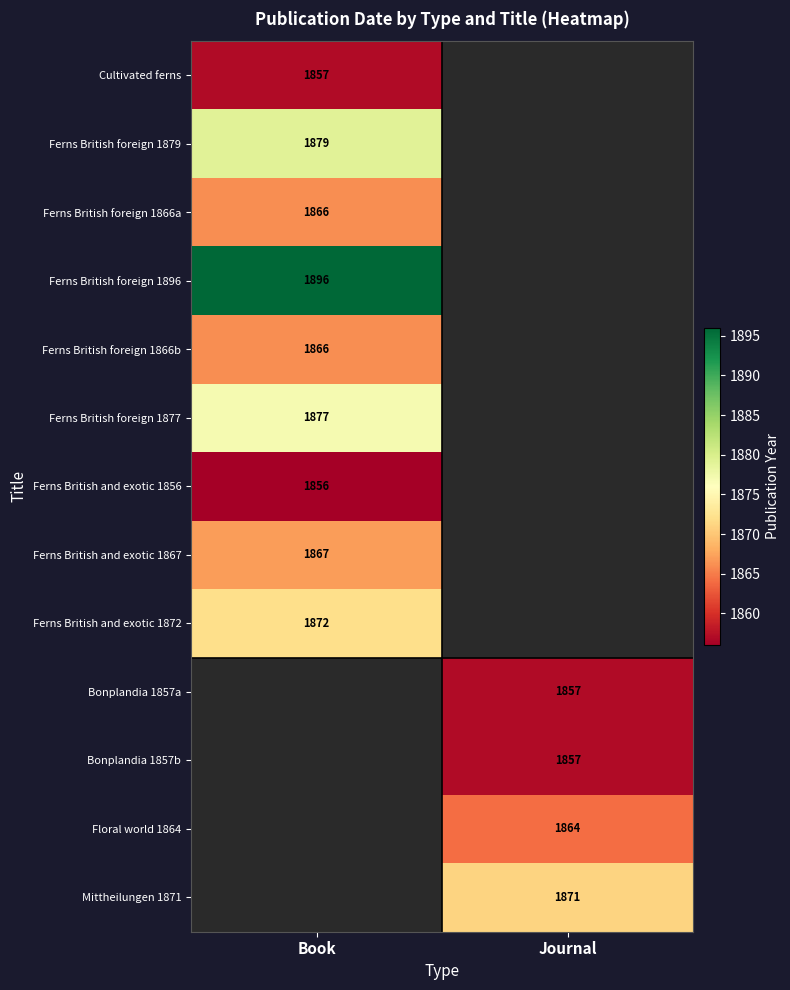

Is it true that Ferns British foreign 1866b equals 1866 at Book?

True